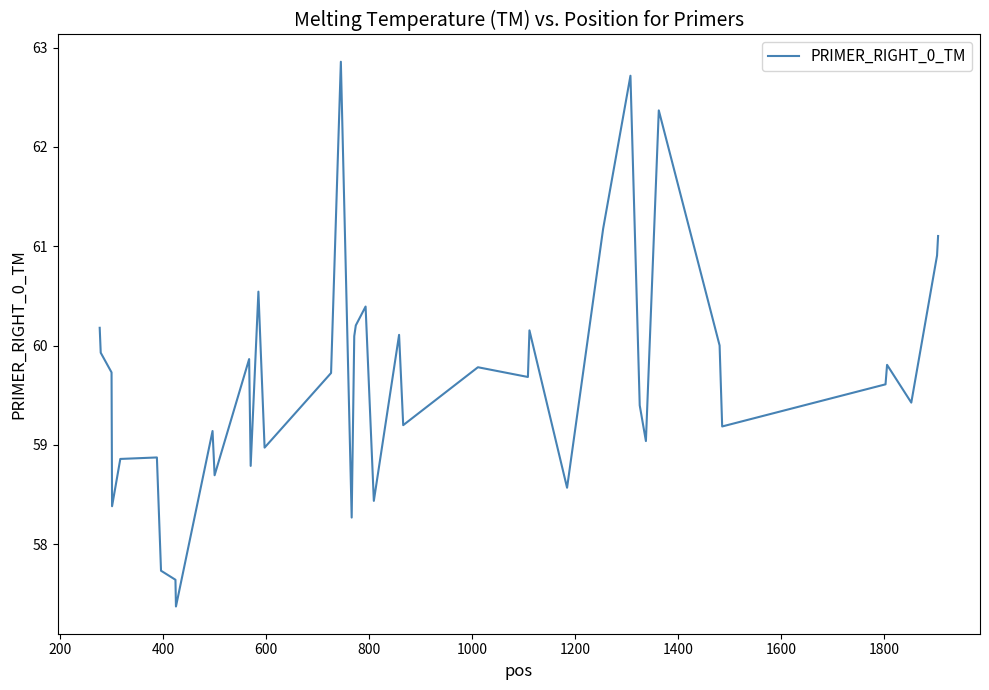

What is the sum of all values?

2386.9